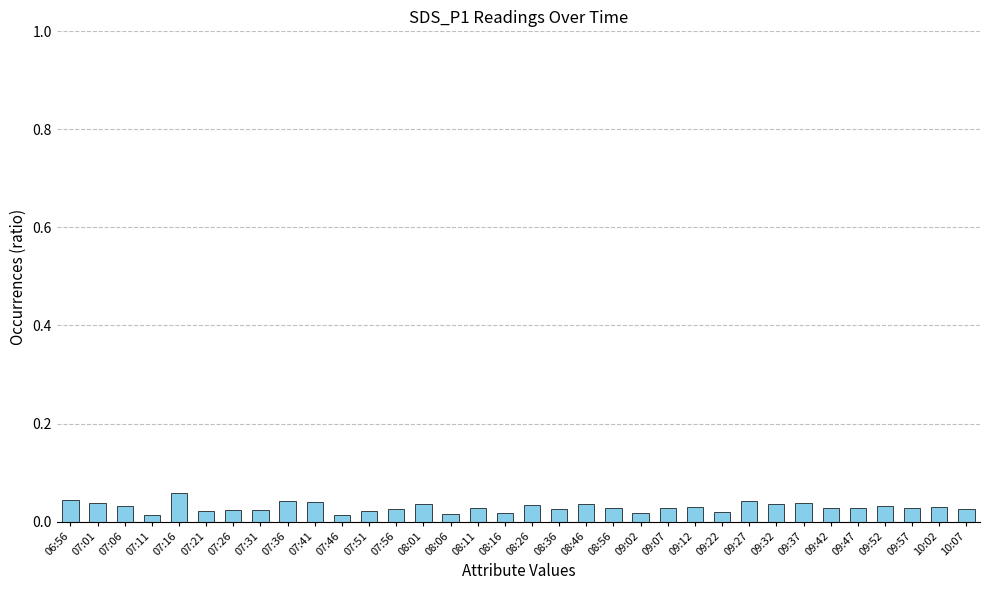

What position from the left is 09:07?

23